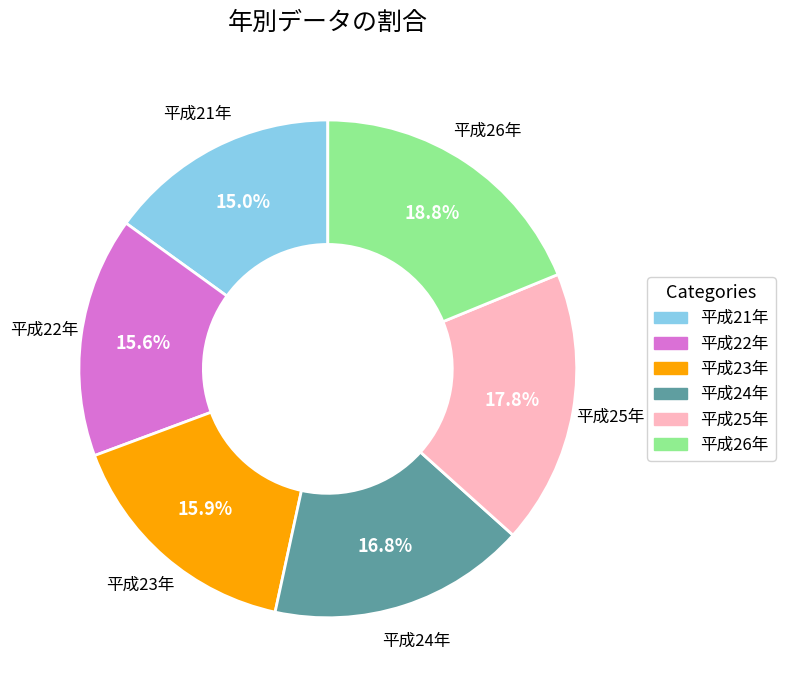

What is the smallest slice in the pie chart?

平成21年